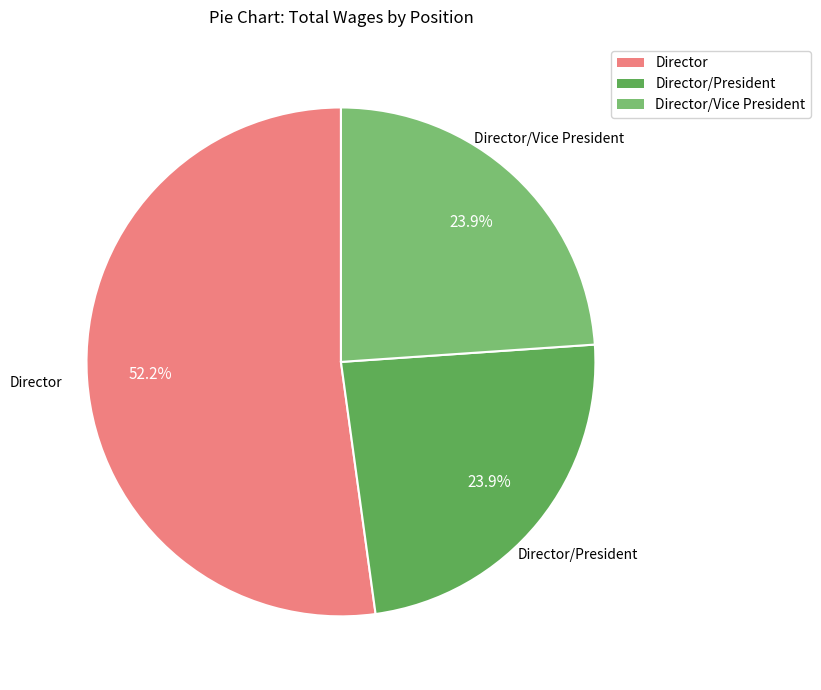

How many slices are in this pie chart?

3